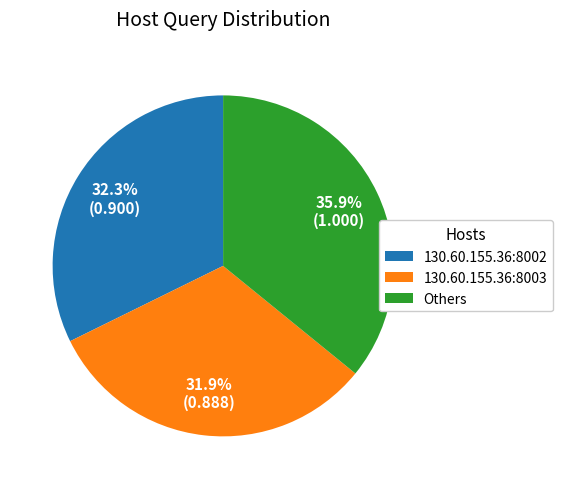

Count the number of slices in the pie.

3